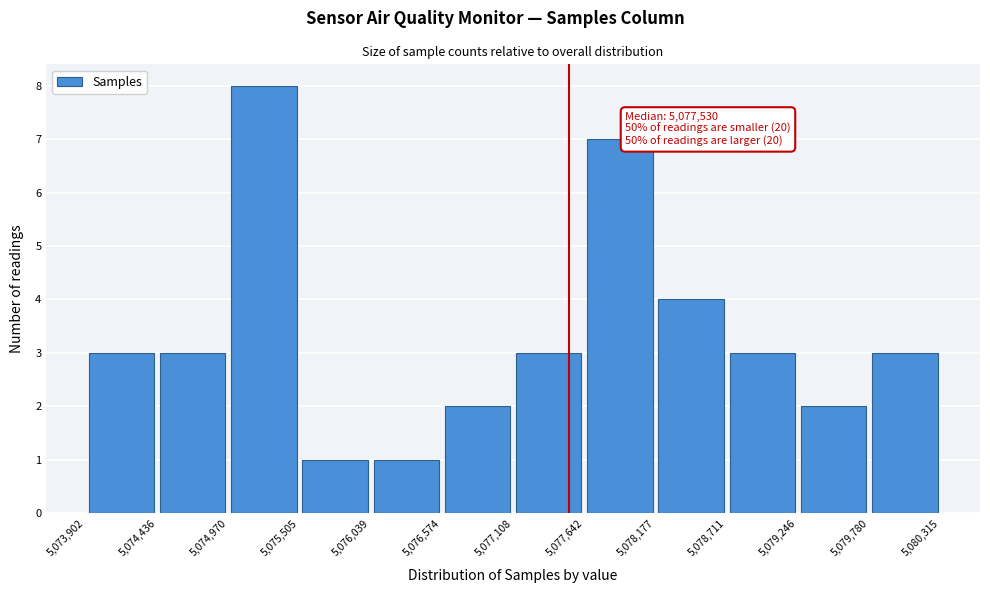

Over which range of the x-axis is the bar tallest?

5,074,970 to 5,075,505